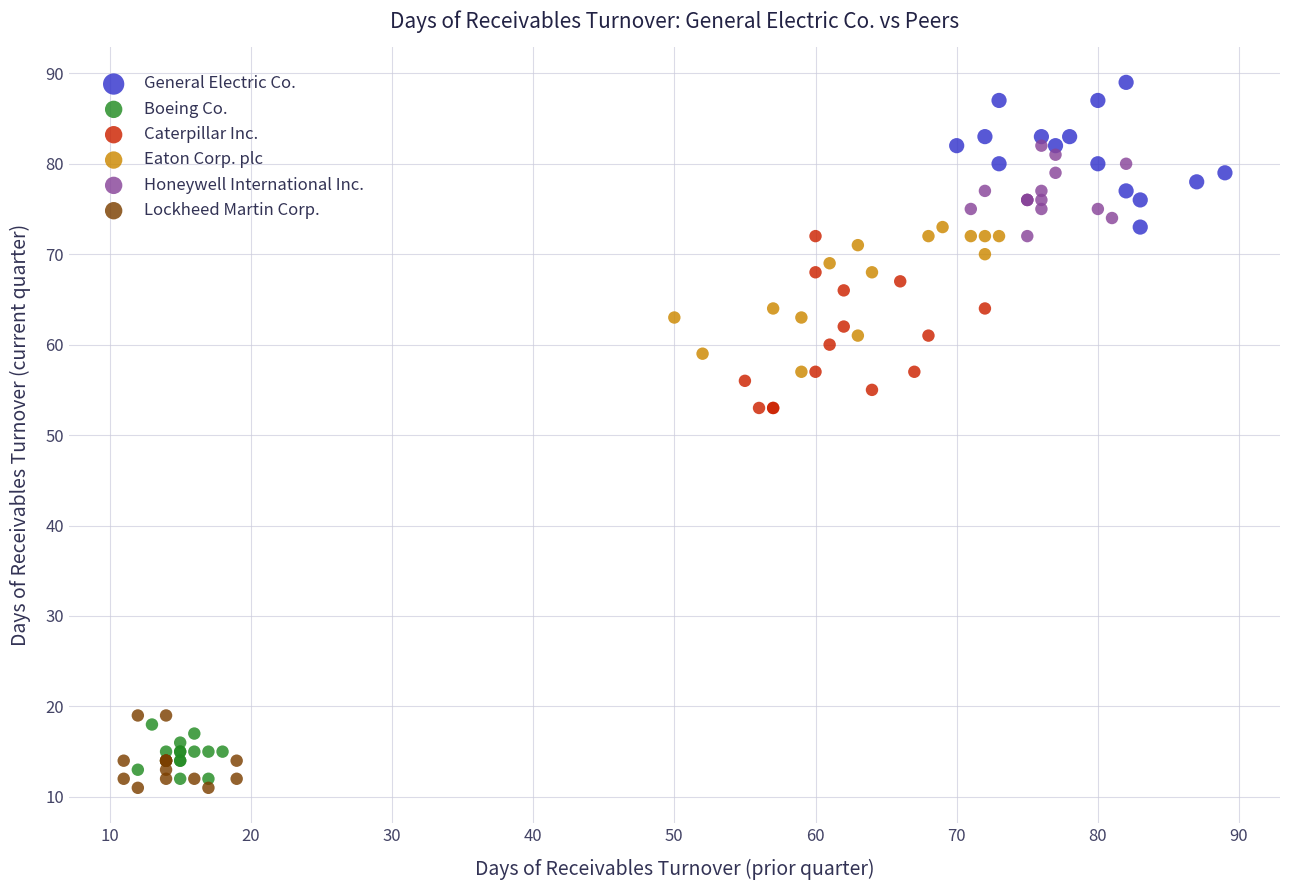

Which series reaches the maximum Y coordinate?

General Electric Co.